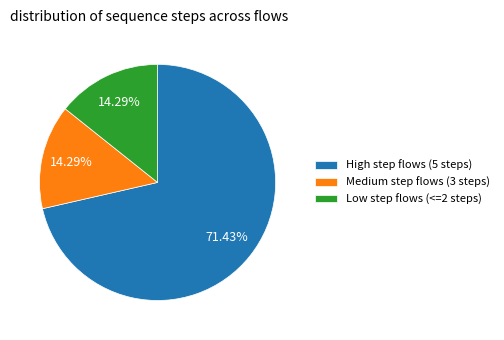

What is the majority slice?

High step flows (5 steps)